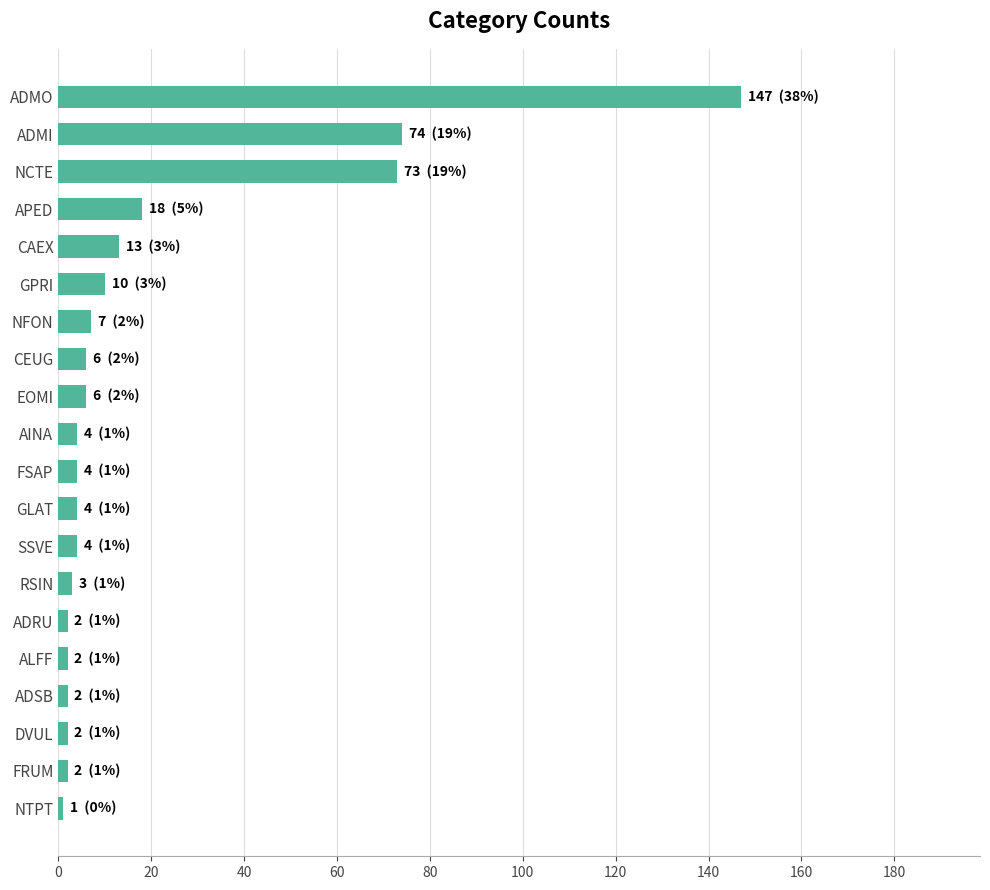

Count the number of data series in this chart.

1